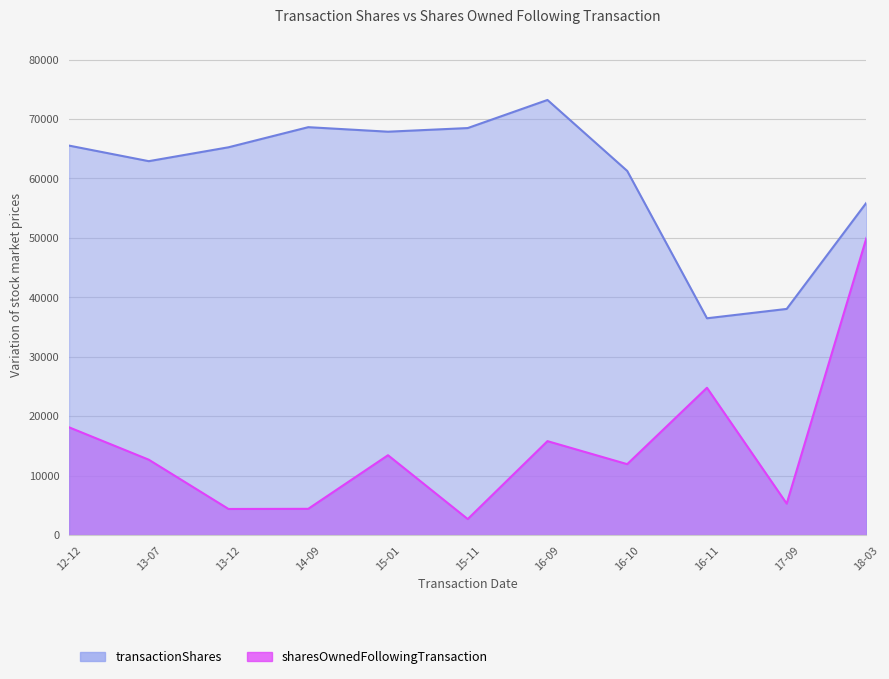

List the series in order of their peak value, highest first.

sharesOwnedFollowingTransaction, transactionShares